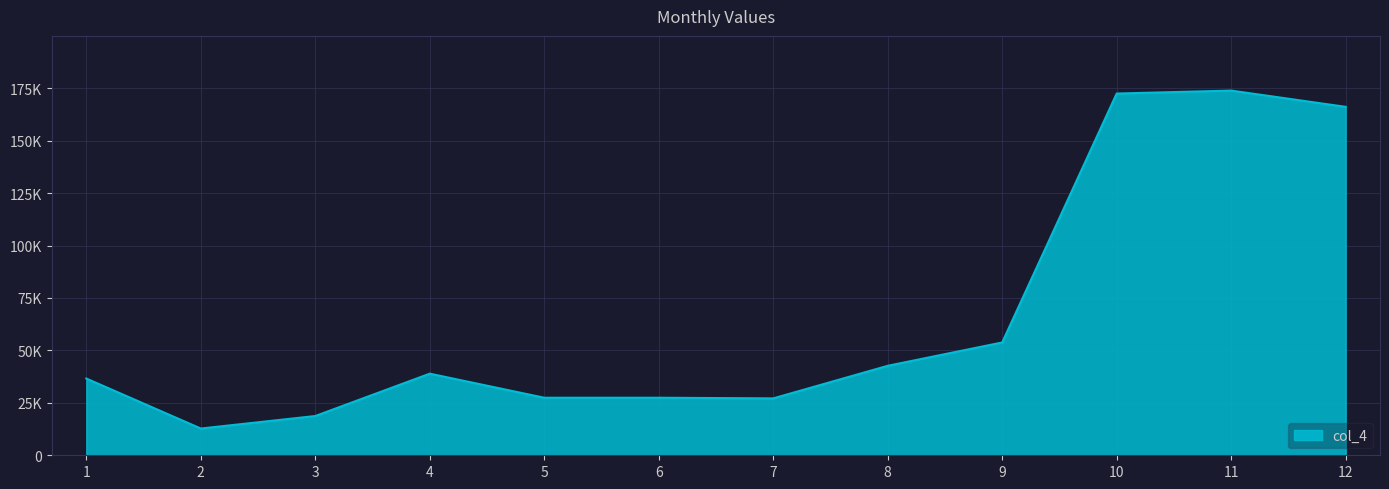

How many interior local valleys (lower than both neighbors) does the data have?

2